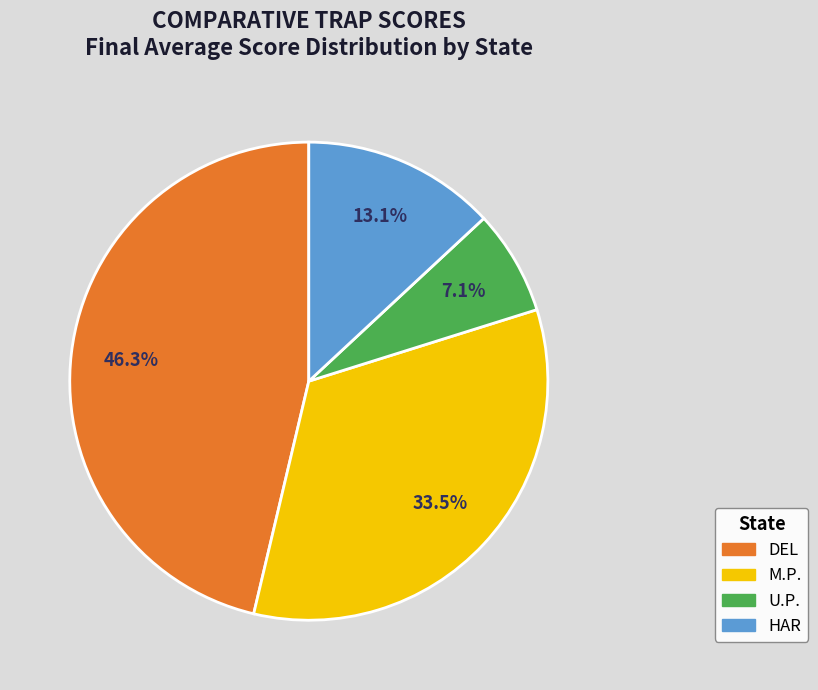

Does any single category account for the majority?

No